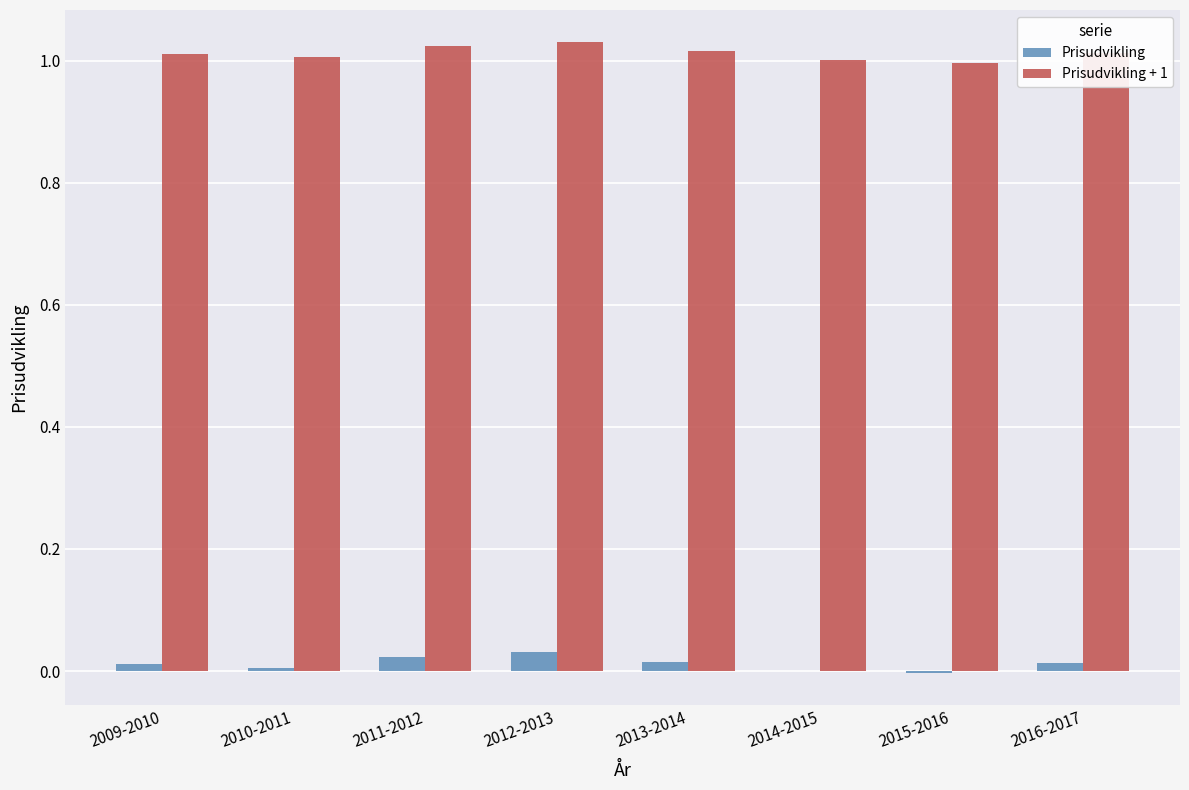

Count the number of data series in this chart.

2